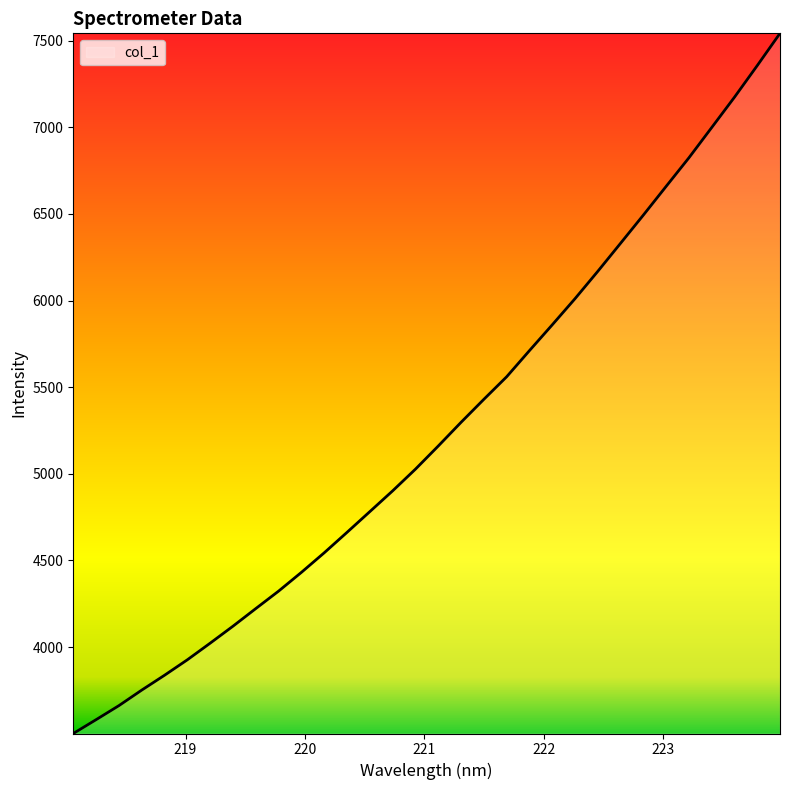

How many values are below 5160?

16